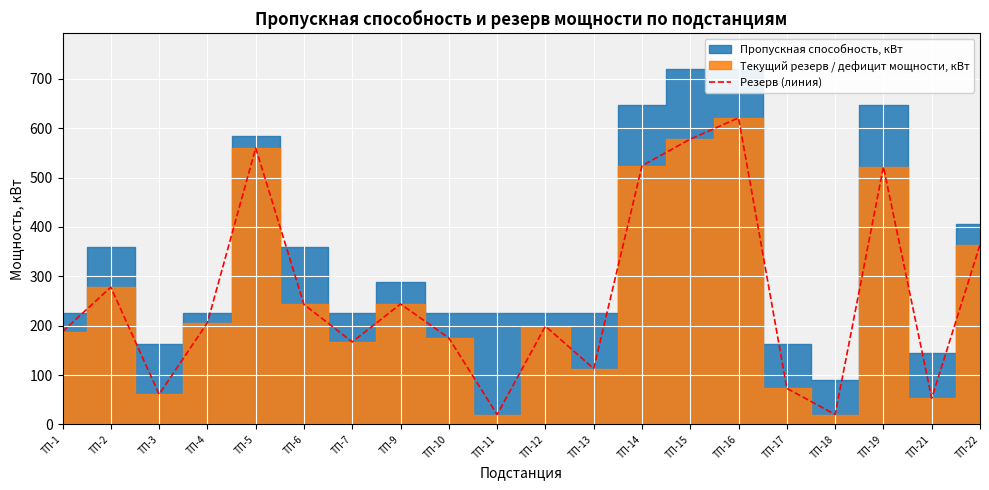

True or false: the data shows 278 at ТП-2.

True